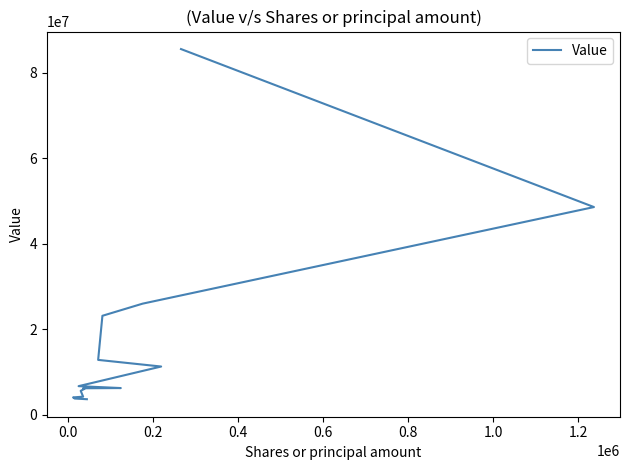

Does the chart display data point markers on the line(s)?

No